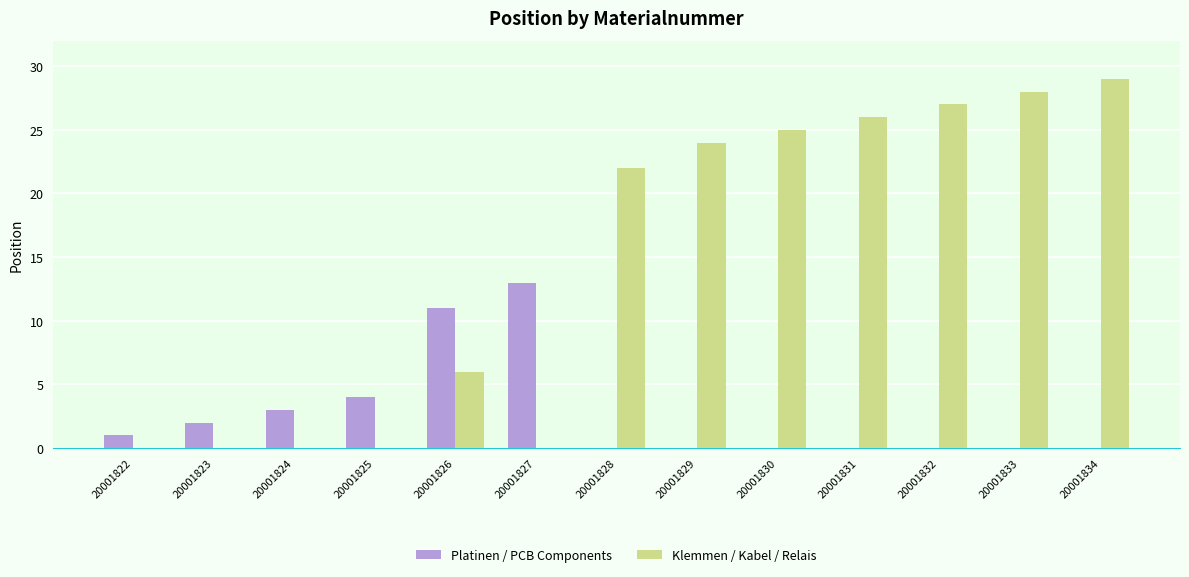

What is the spread (max minus min) of values at 20001832?

27